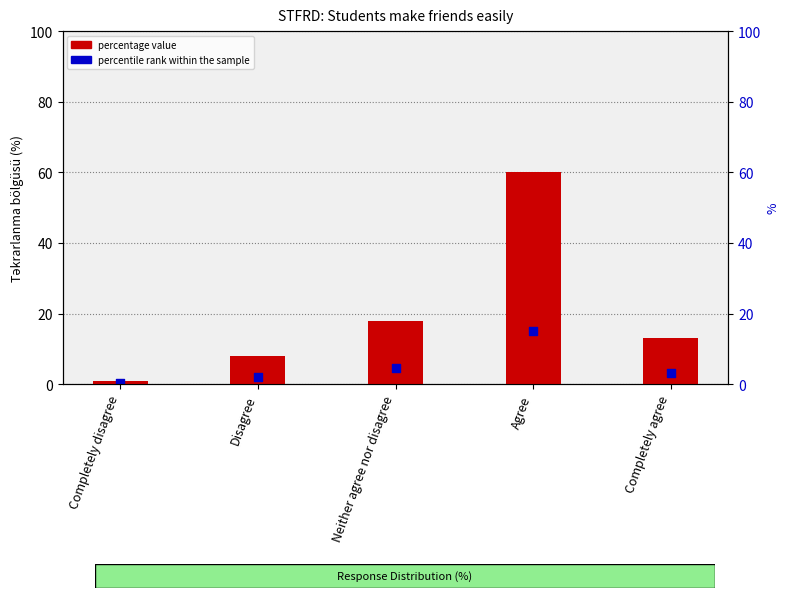

What is the change in value from Agree to Completely agree?

-47